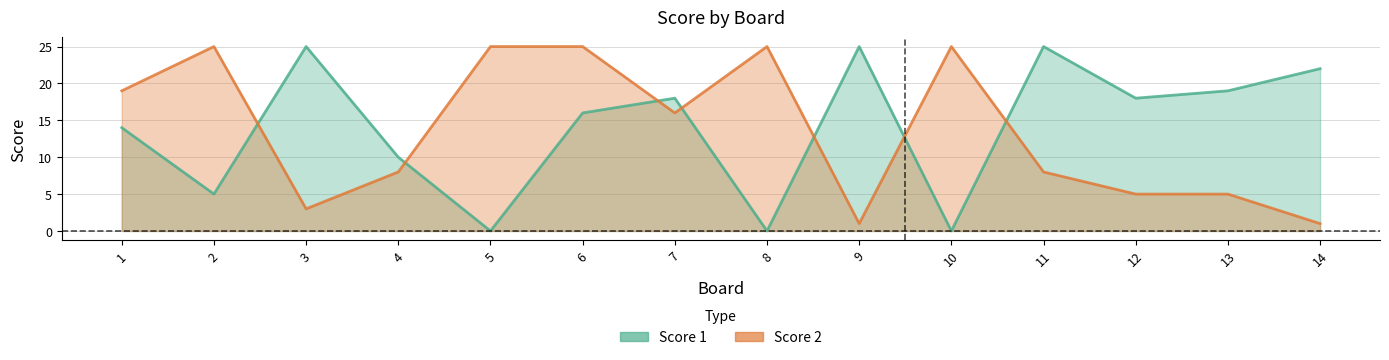

What is the maximum value for Score 1?

25